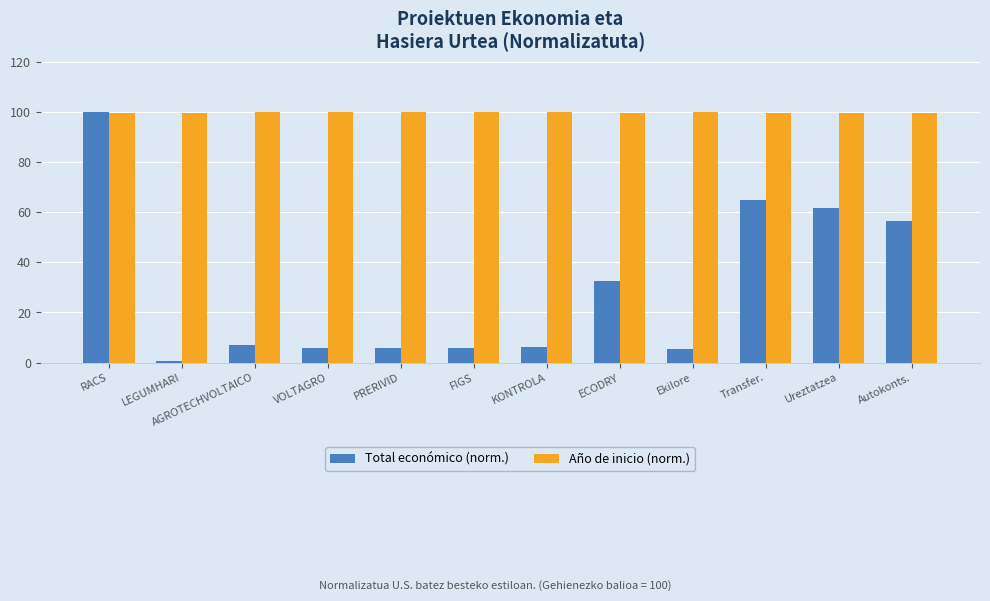

Is it true that Año de inicio (norm.) equals 99.7 at Autokonts.?

True